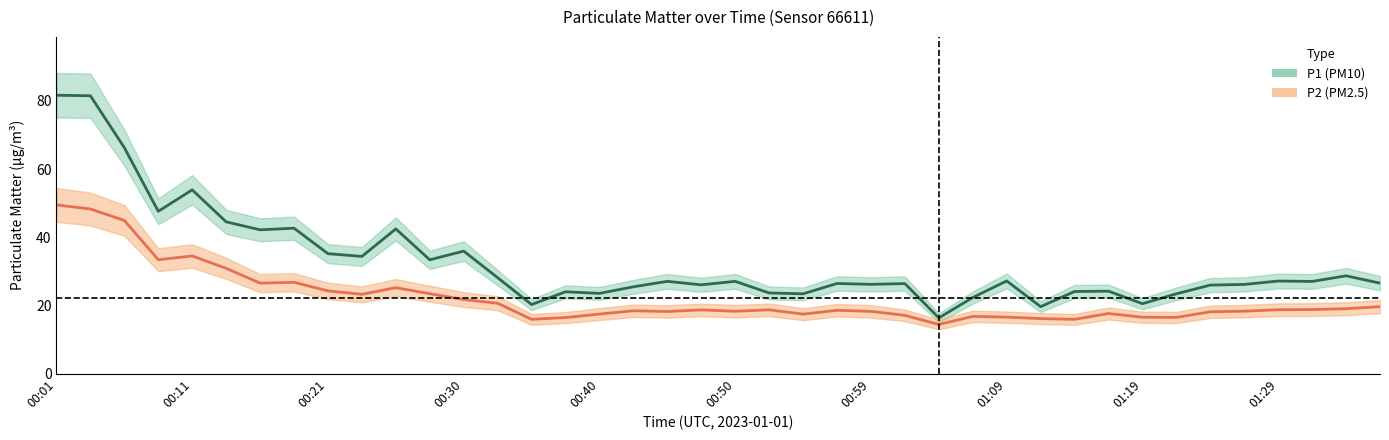

Rank the series by their maximum value, from highest to lowest.

P1, P2